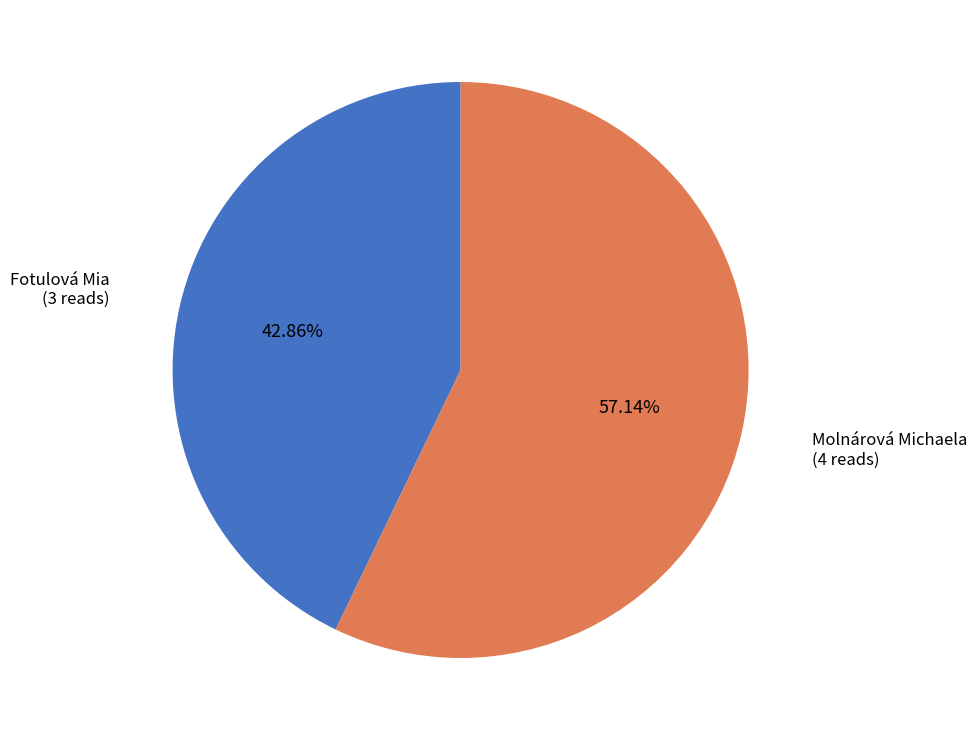

How many slices are in this pie chart?

2